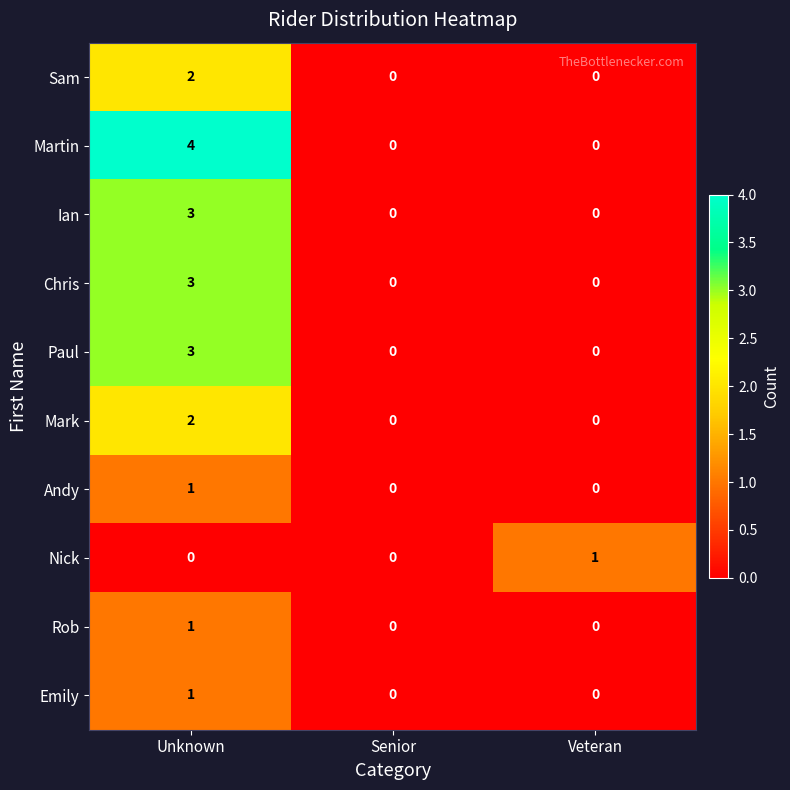

How many Nick values are between 0 and 1?

3